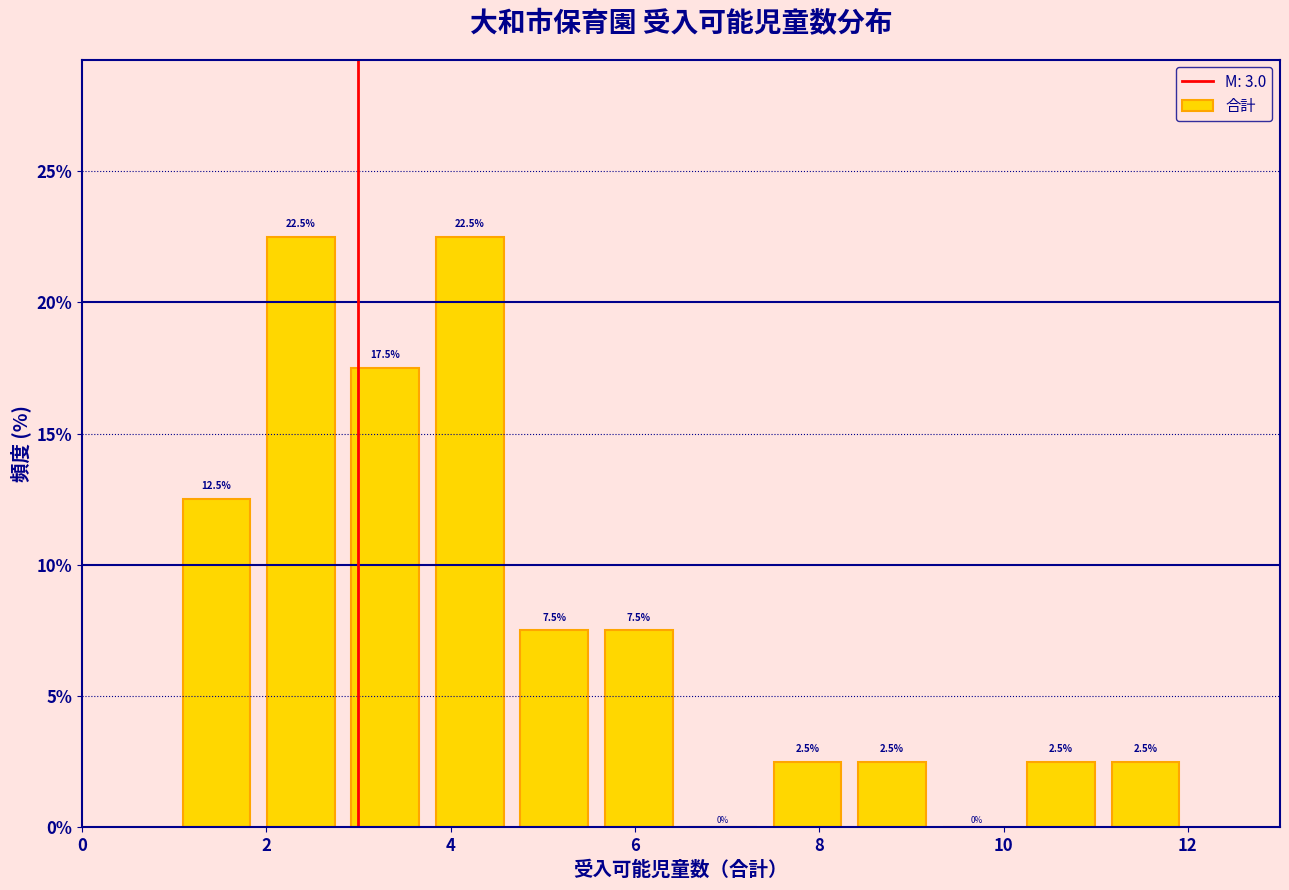

Reading left to right, list every bar in this chart as the range it spans on the x-axis followed by its height. The bar edges are not printed on the chart, so give them approximately, as read against the axis.

1.0 to 2.0: 12.5
2.0 to 2.8: 22.5
2.8 to 3.8: 17.5
3.8 to 4.6: 22.5
4.6 to 5.6: 7.5
5.6 to 6.6: 7.5
6.6 to 7.4: 0.0
7.4 to 8.4: 2.5
8.4 to 9.2: 2.5
9.2 to 10.2: 0.0
10.2 to 11.0: 2.5
11.0 to 12.0: 2.5